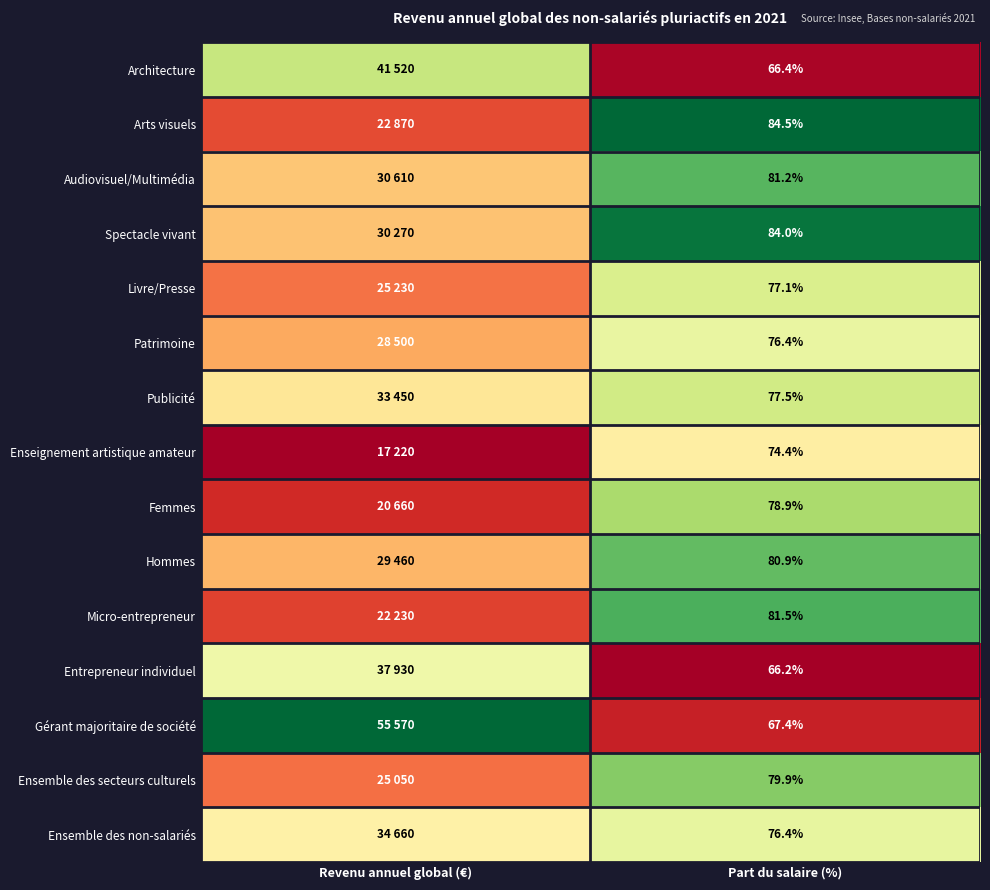

Is the value of Gérant majoritaire de société at Part du salaire (%) greater than the value of Hommes at Part du salaire (%)?

No